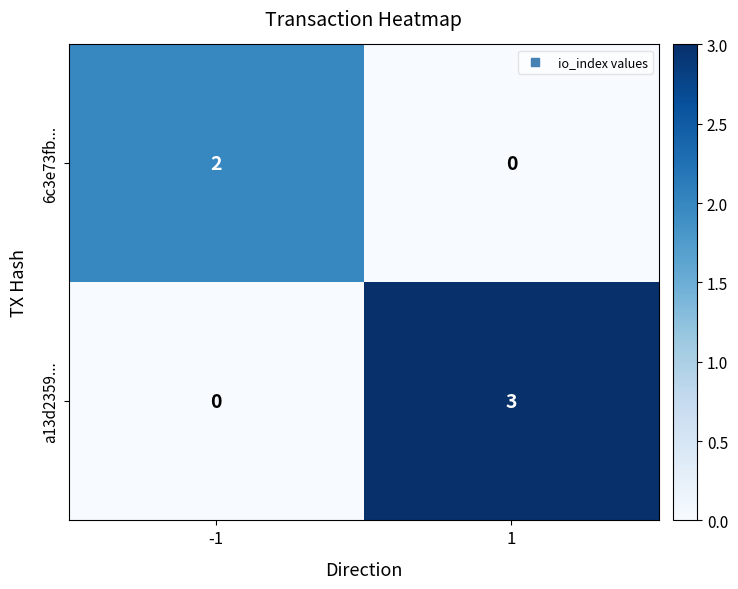

List the series in order of their peak value, lowest first.

6c3e73fb..., a13d2359...